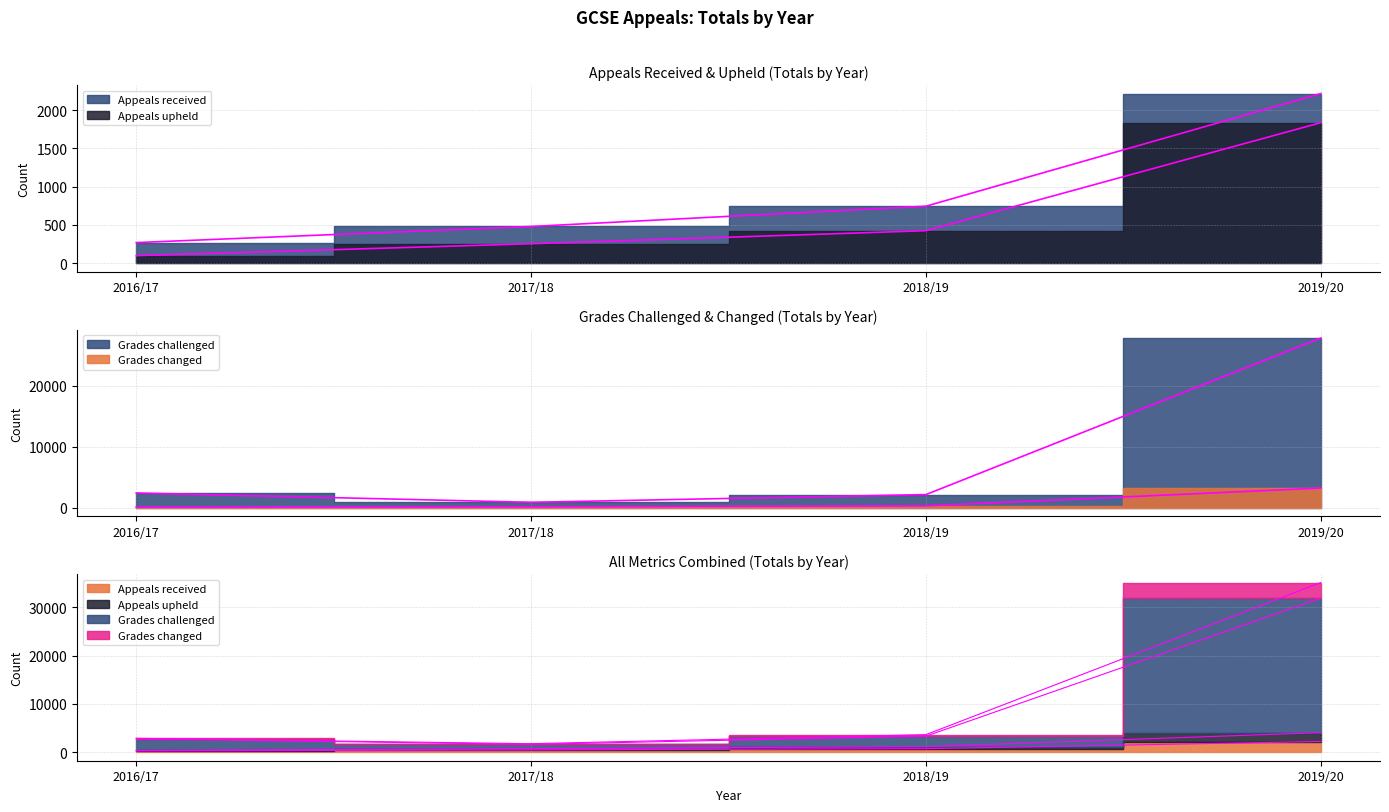

Rank the series by their maximum value, from lowest to highest.

Appeals upheld, Appeals received, Grades changed, Grades challenged